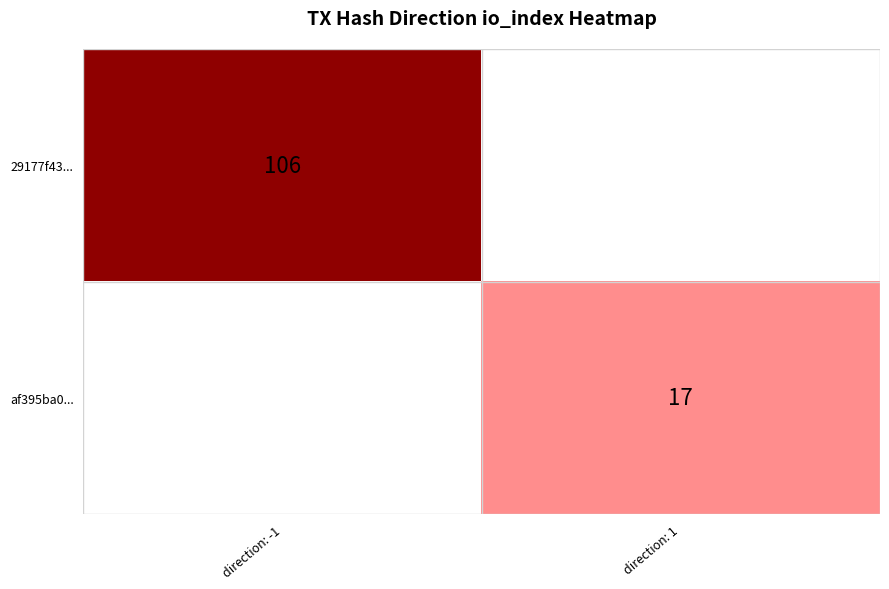

Between direction: -1 and direction: 1, which is larger?

direction: -1